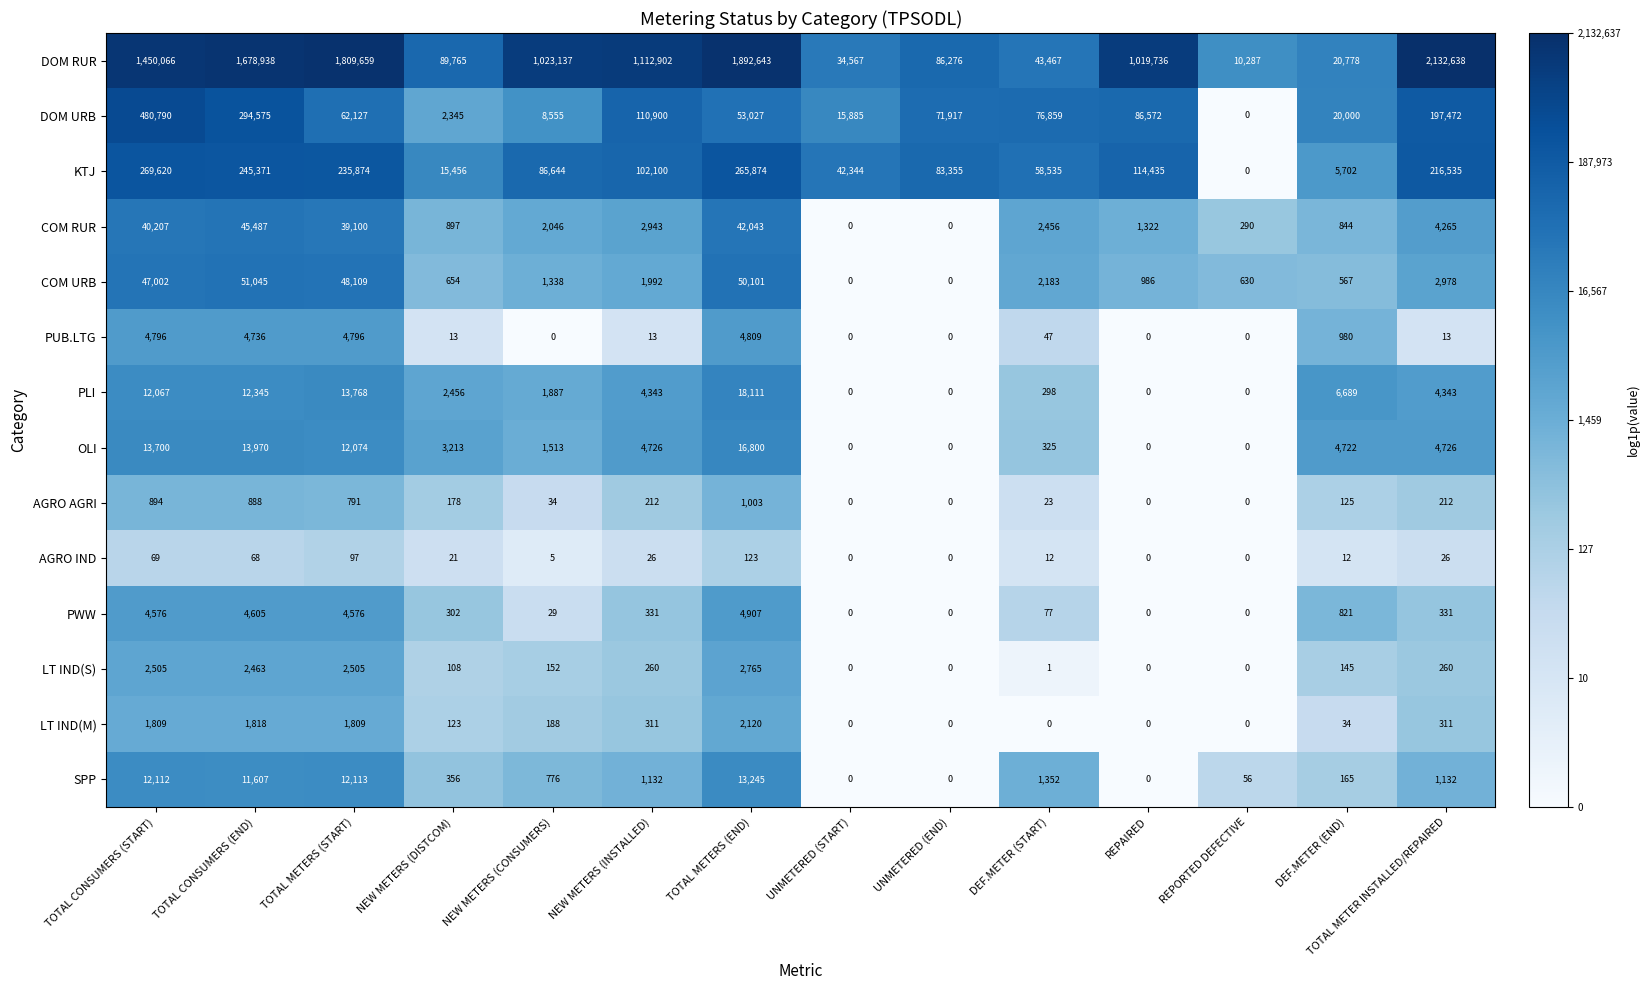

Count the number of categories in the chart.

14